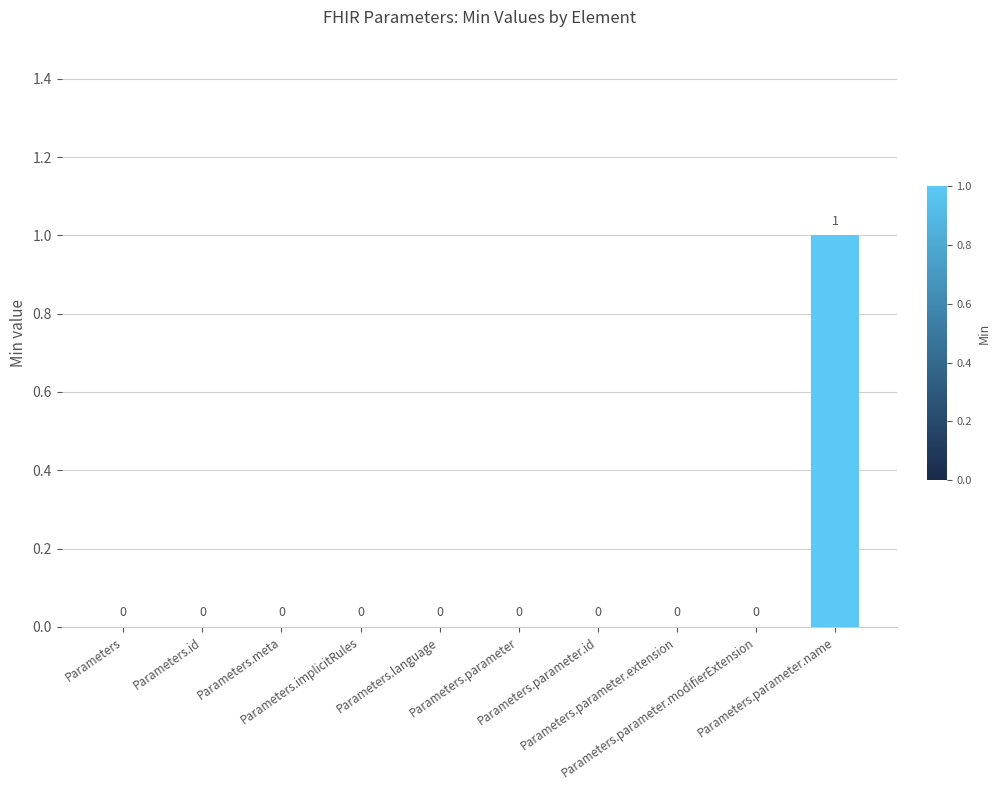

The chart shows a value of 0 at Parameters.parameter.id. True or false?

True